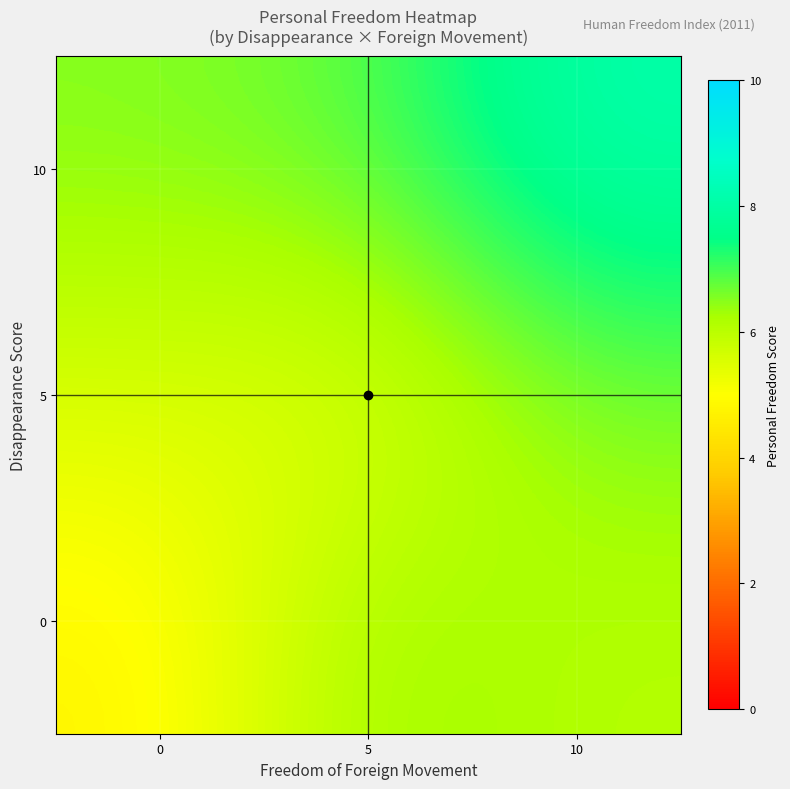

Reading left to right, transcribe all the data shown in this chart.

0: 0=4.7	5=6.4	10=6.1
5: 0=5.6	5=5.3	10=6.6
10: 0=6.5	5=6.8	10=8.2